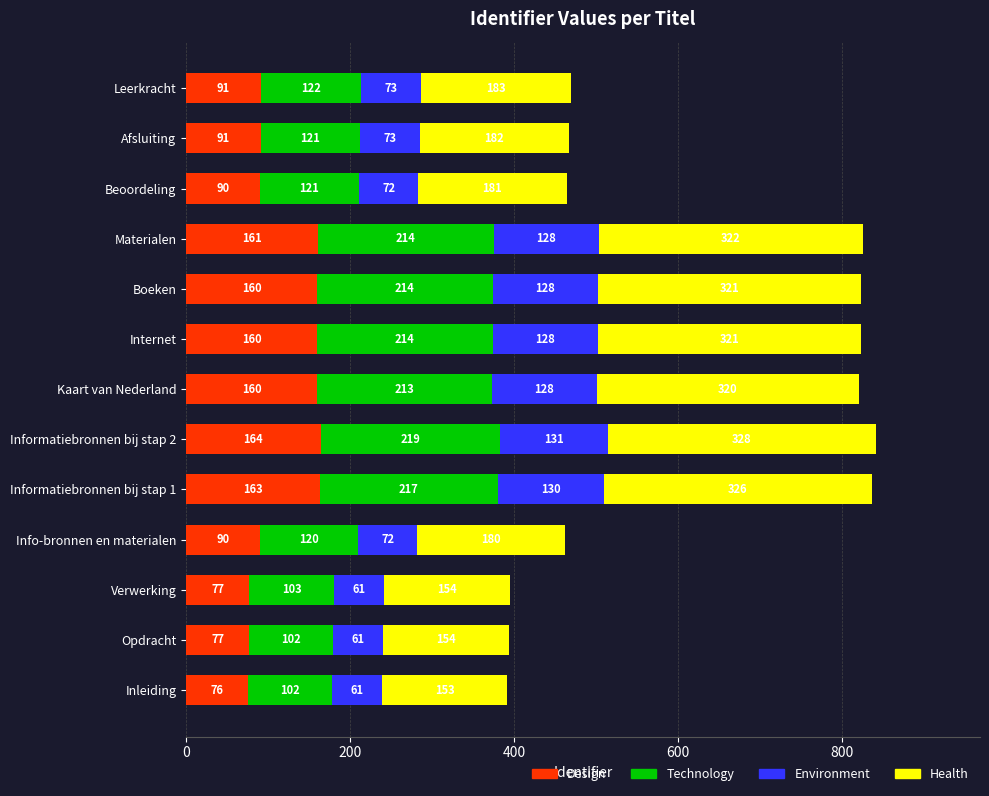

At which category is the sum across all series the highest?

Informatiebronnen bij stap 2